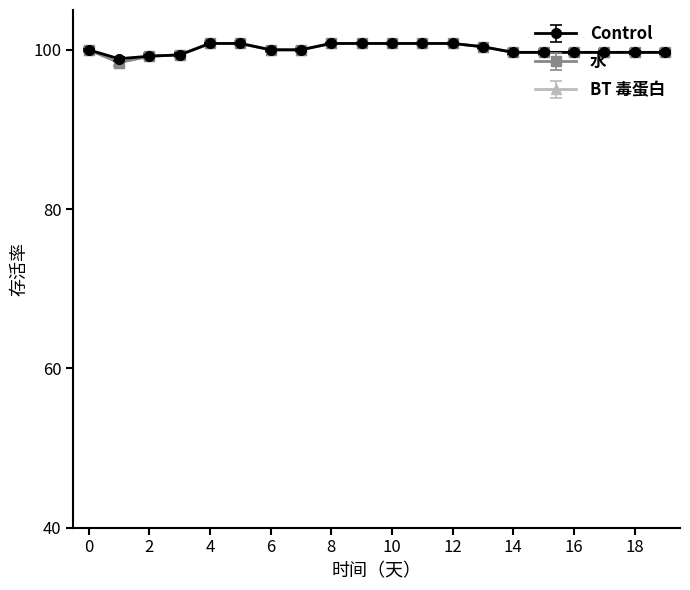

Does the chart have visible grid lines?

No